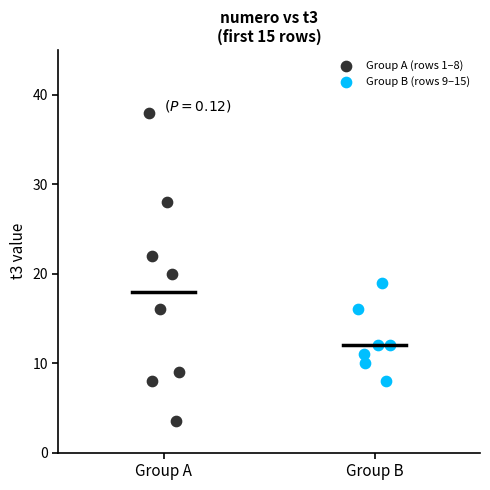

Which series contains the lowest Y value?

Group A (rows 1–8)